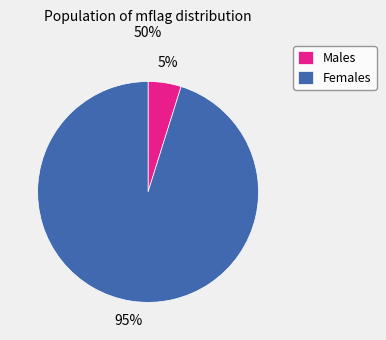

What percentage is the Females slice, to the nearest percent?

95%